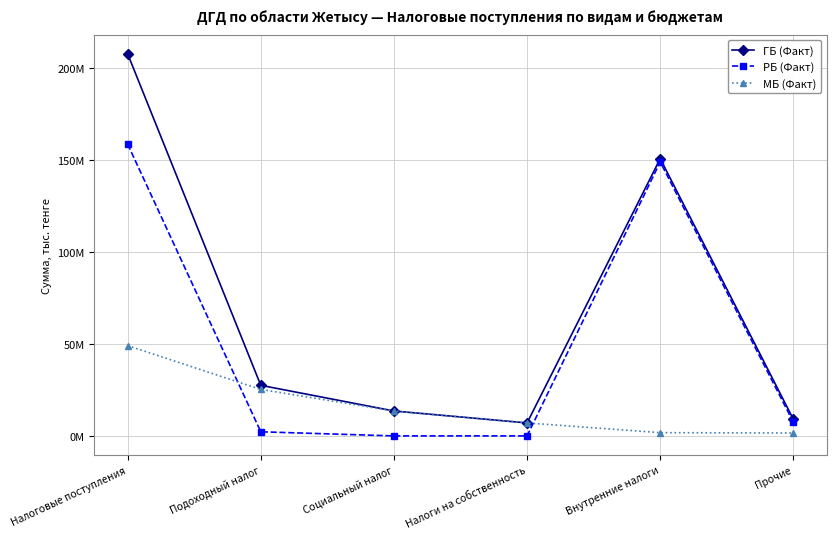

Does the chart have visible grid lines?

Yes